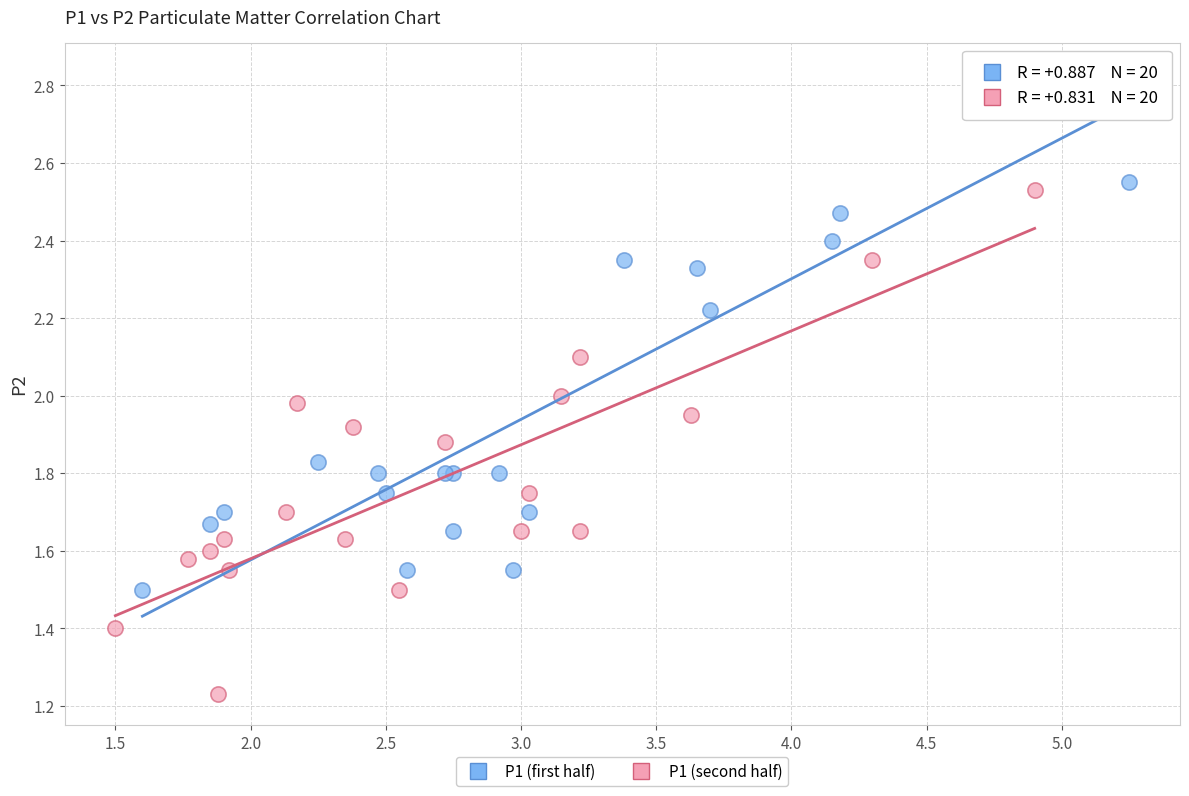

What are all the series names shown in the legend?

P1 (first half), P1 (second half)